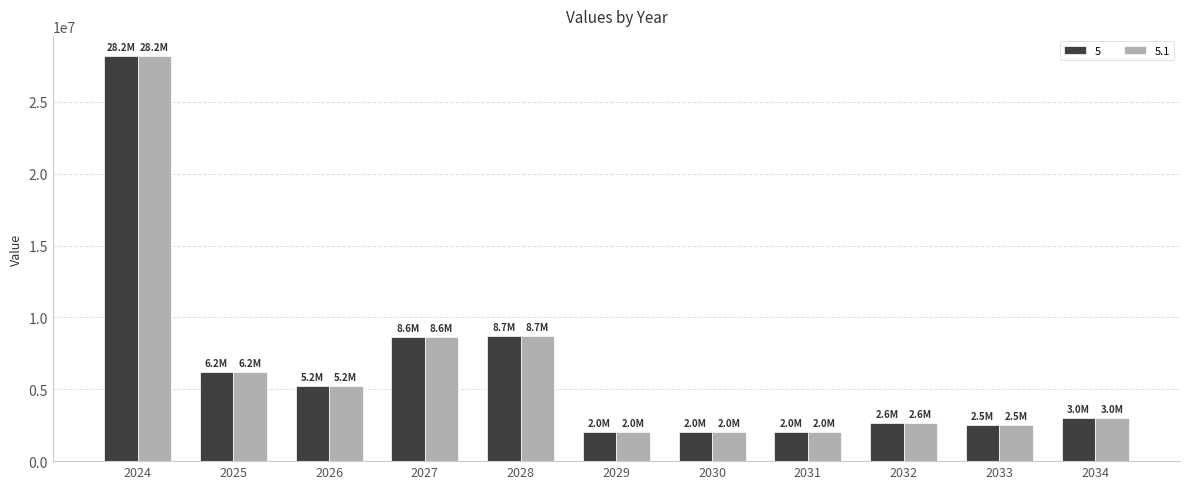

What is the sum of all 5.1 values?

71204365.0